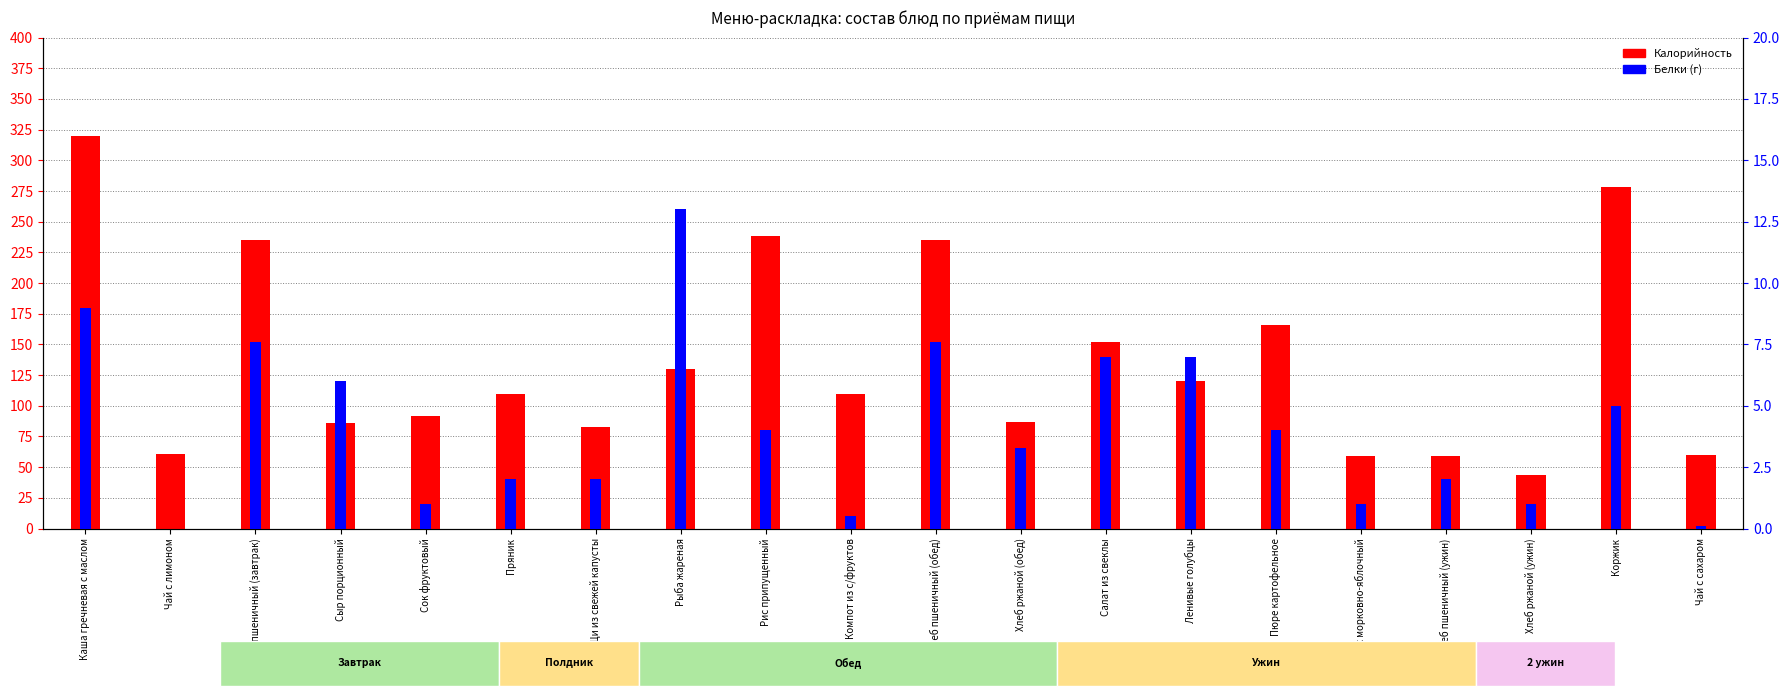

Is it true that Белки equals 12.1 at Каша гречневая с маслом?

False